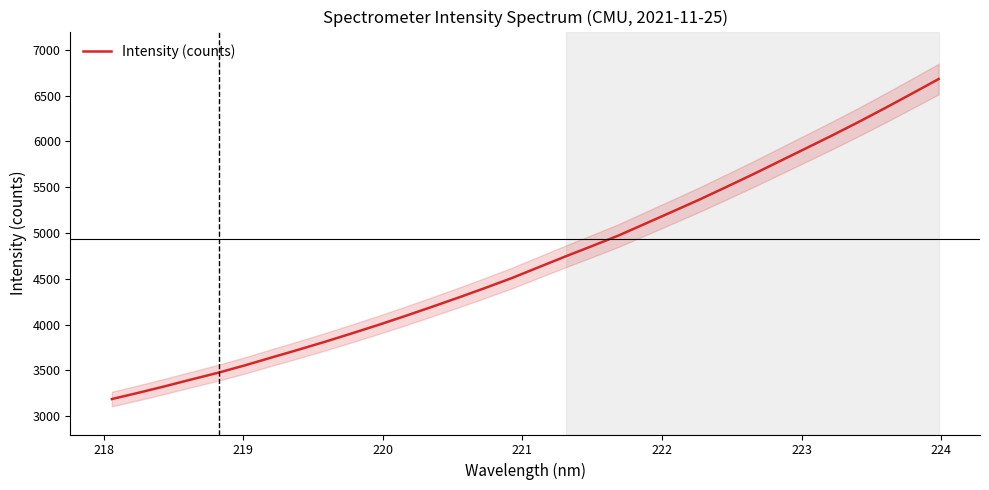

How many lines are shown in the chart?

1